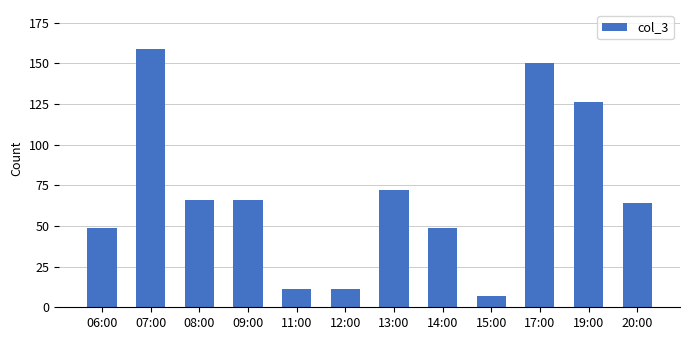

True or false: the data shows 72 at 13:00.

True